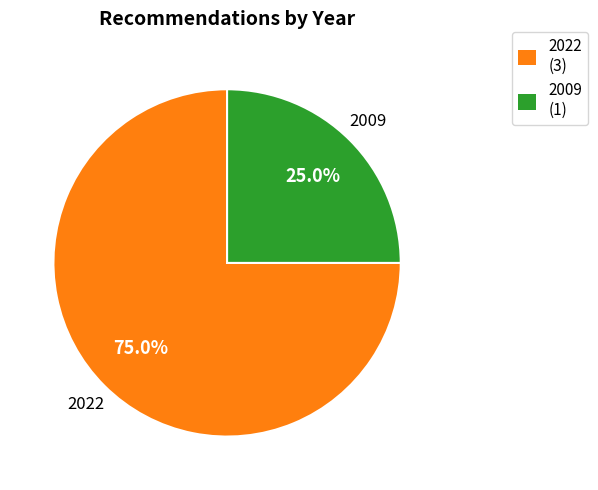

Count the number of slices in the pie.

2